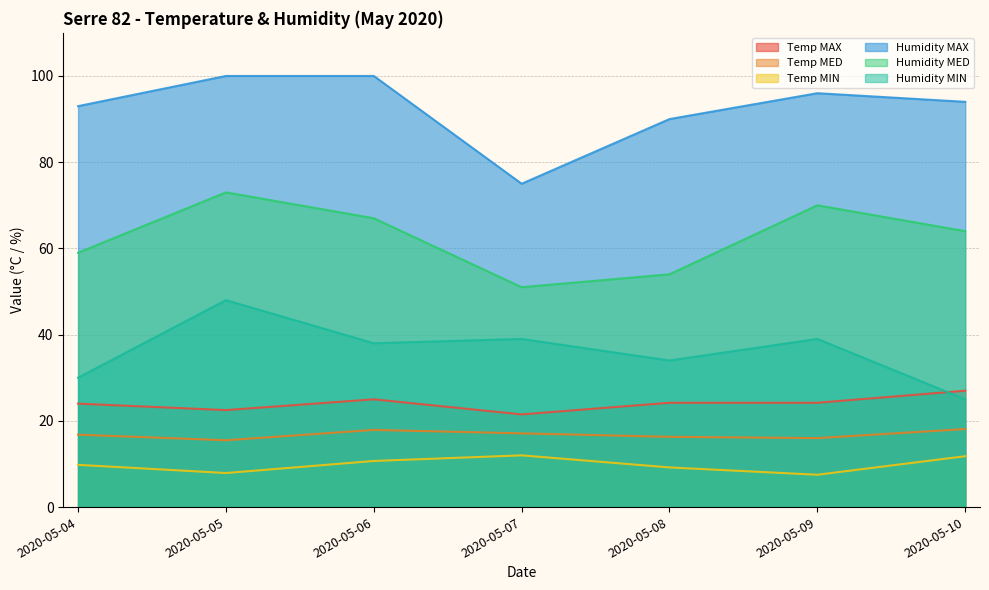

What is the sum of all Humidity MAX values?

648.0